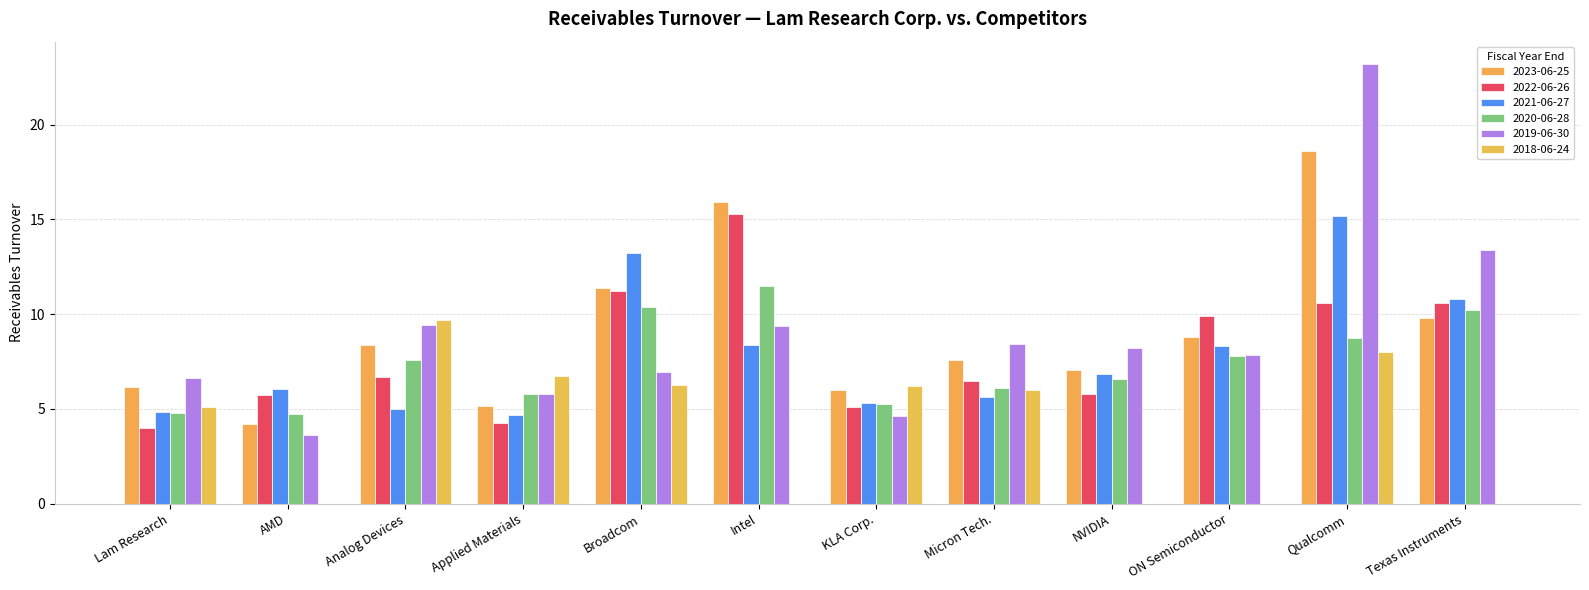

What is the difference between the maximum and minimum values in the 2022-06-26 series?

11.3